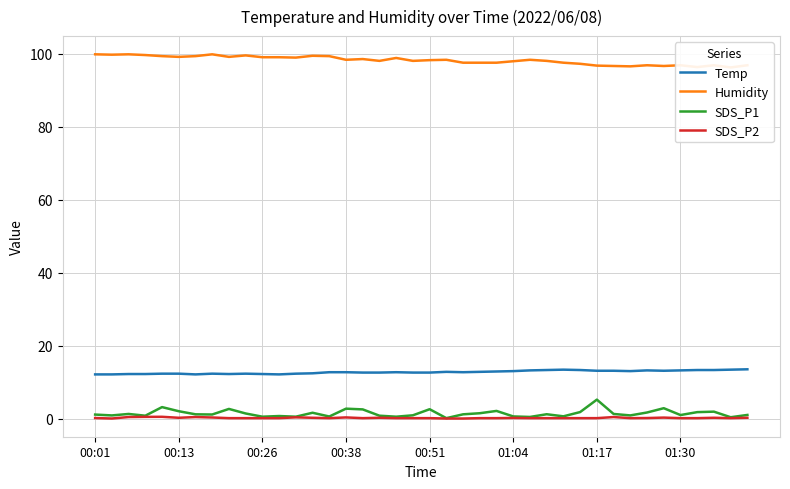

True or false: SDS_P1 has a value of 2.7 at 00:38.

True